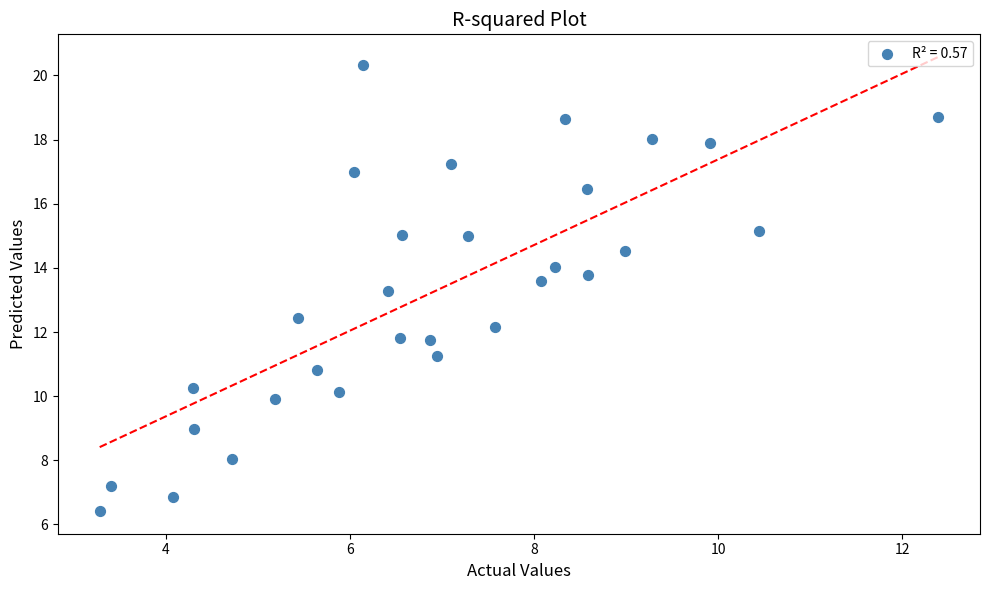

What is the range of Y values (max minus min)?

13.9